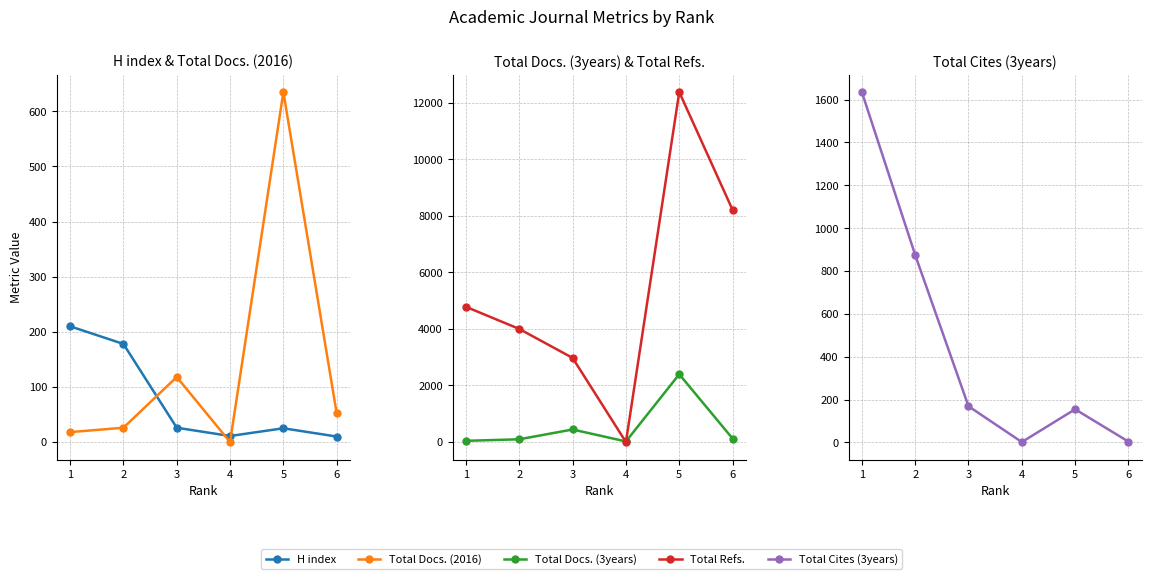

At which category does H index reach its first local peak?

5